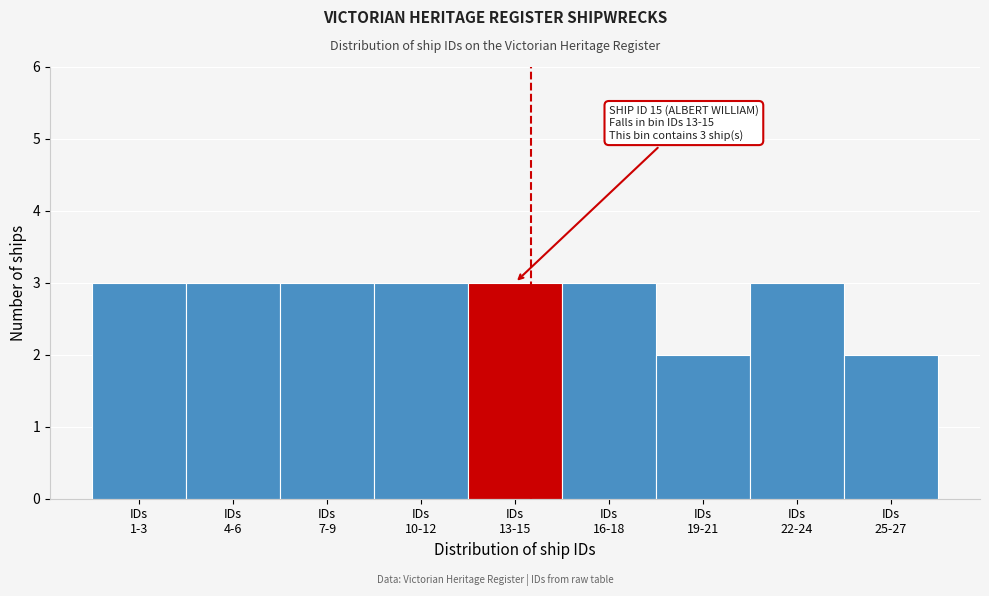

Reading left to right, extract all data points from this chart.

3	3	3	3	3	3	2	3	2